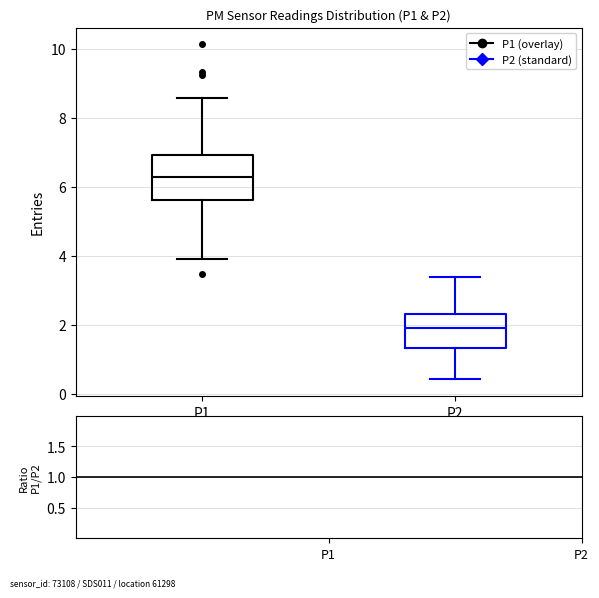

Which box is the tallest, from its lower edge to its upper edge?

P1